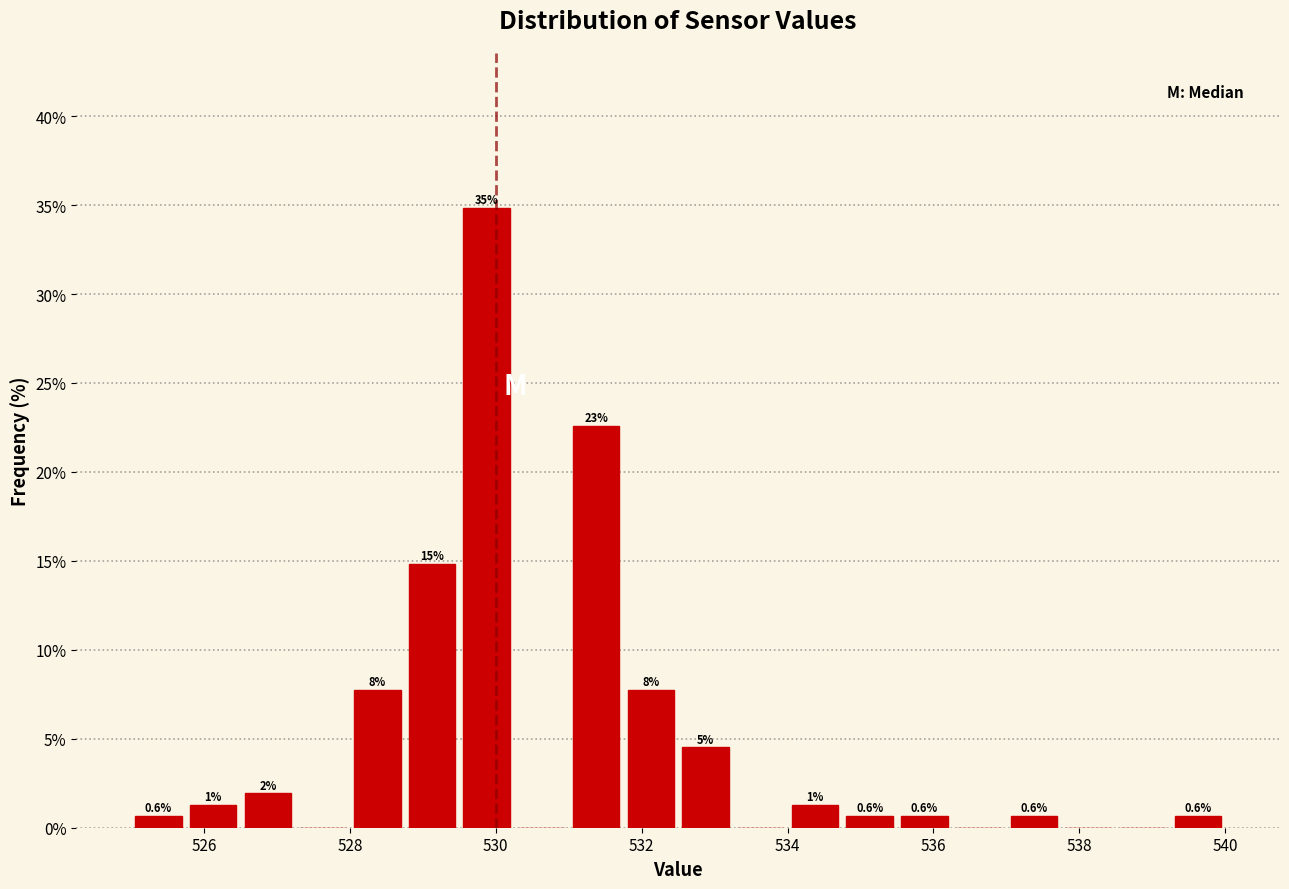

Read against the x-axis, roughly where is the centre of the tallest bar?

529.8